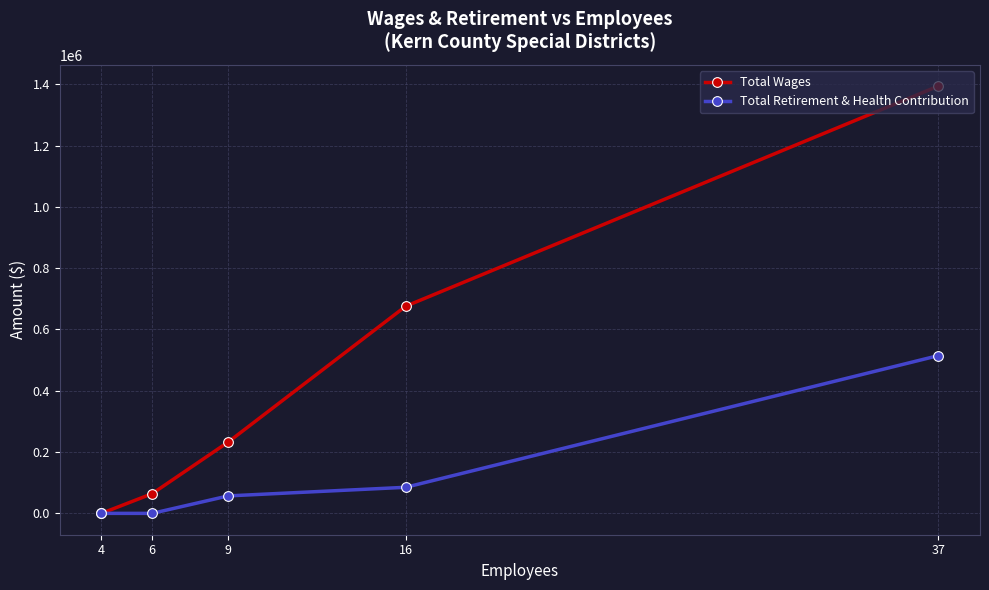

True or false: Total Retirement & Health Contribution and Total Wages cross at least once.

False